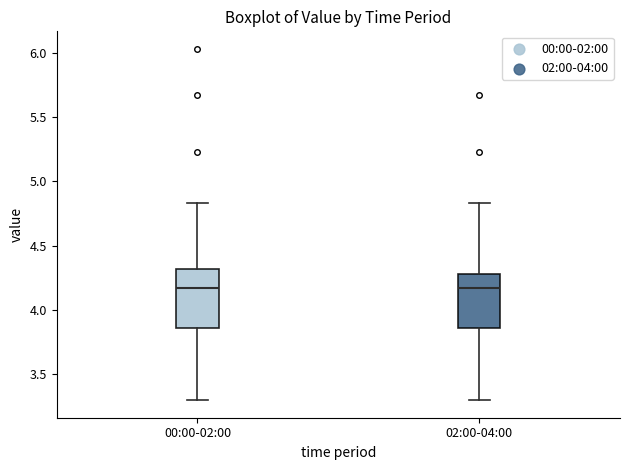

Reading left to right, transcribe this box plot: for each box, give where its median line is, the range the box spans, and where its two whiskers end, as read against the y-axis. The values are not printed on the chart, so give them approximately, as read against the axis.

00:00-02:00: median 4.15, box 3.85 to 4.30, whiskers 3.30 to 4.85
02:00-04:00: median 4.15, box 3.85 to 4.30, whiskers 3.30 to 4.85